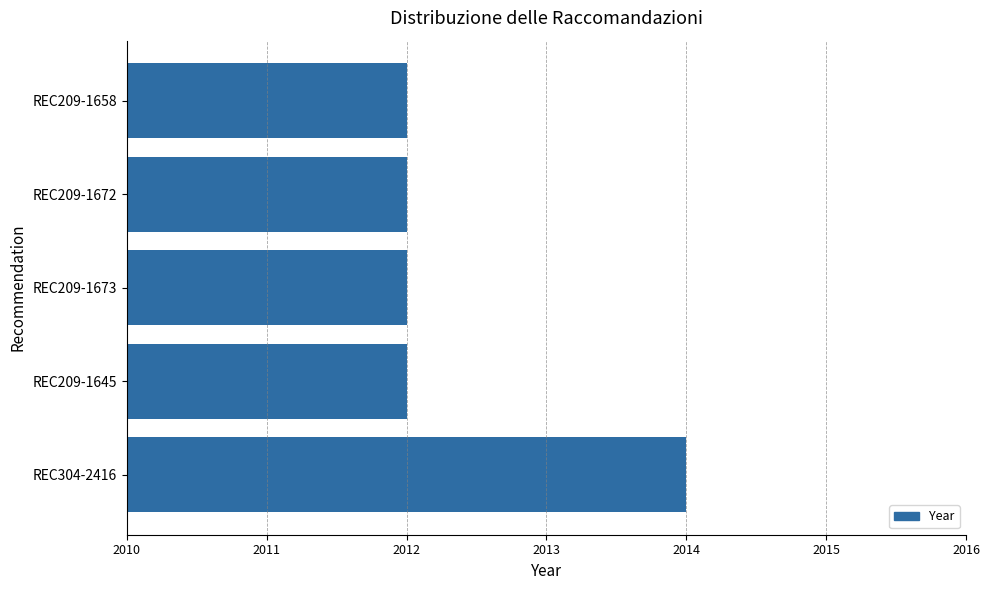

How many bars are there in total?

5